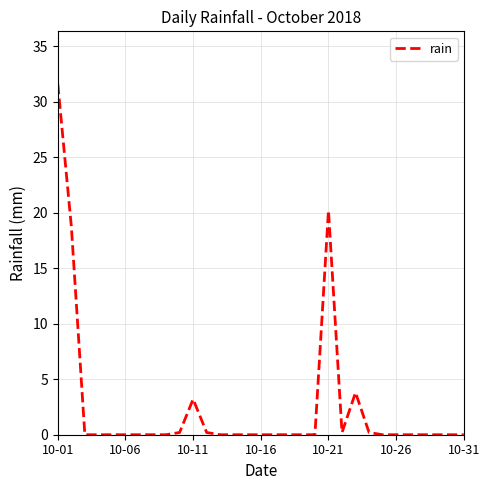

What is the average value?

2.5